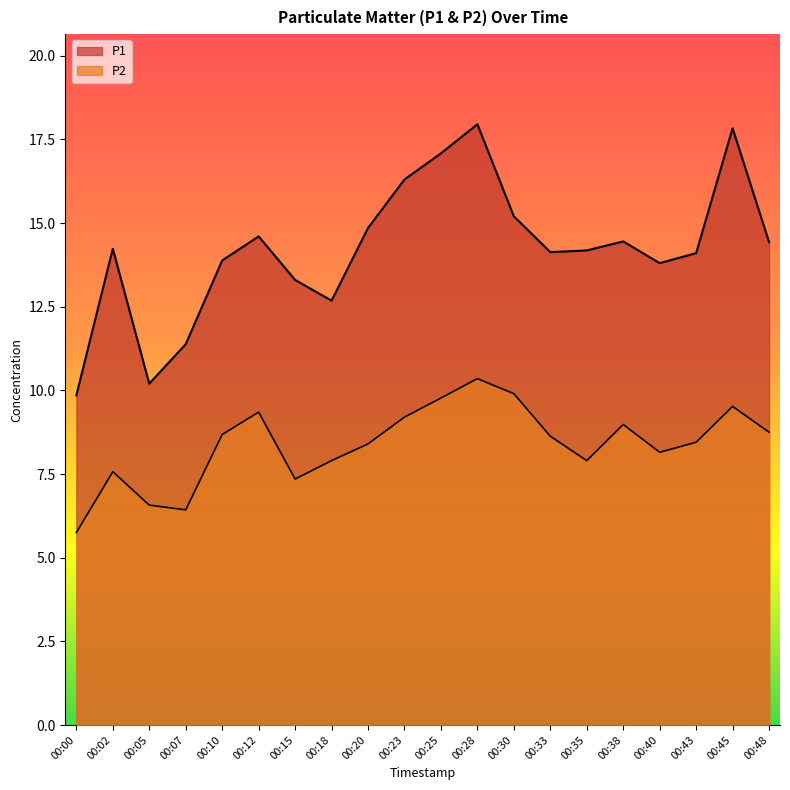

How many values in the P2 series are below 8?

7